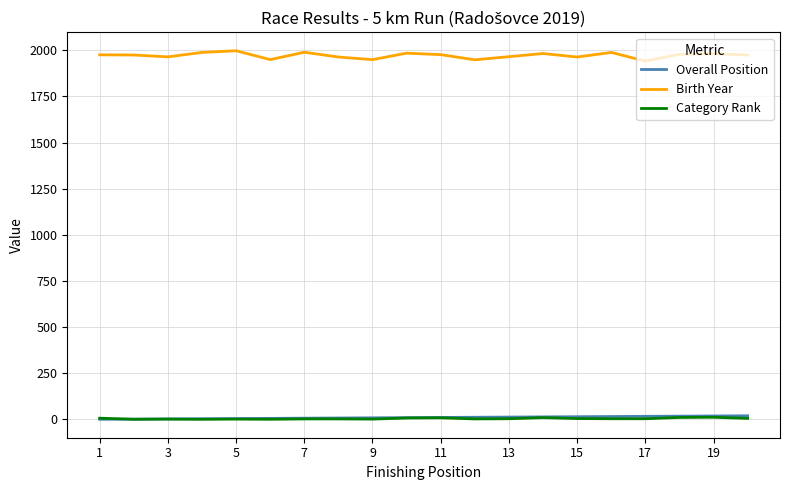

Which series has the largest total across all categories?

Birth Year